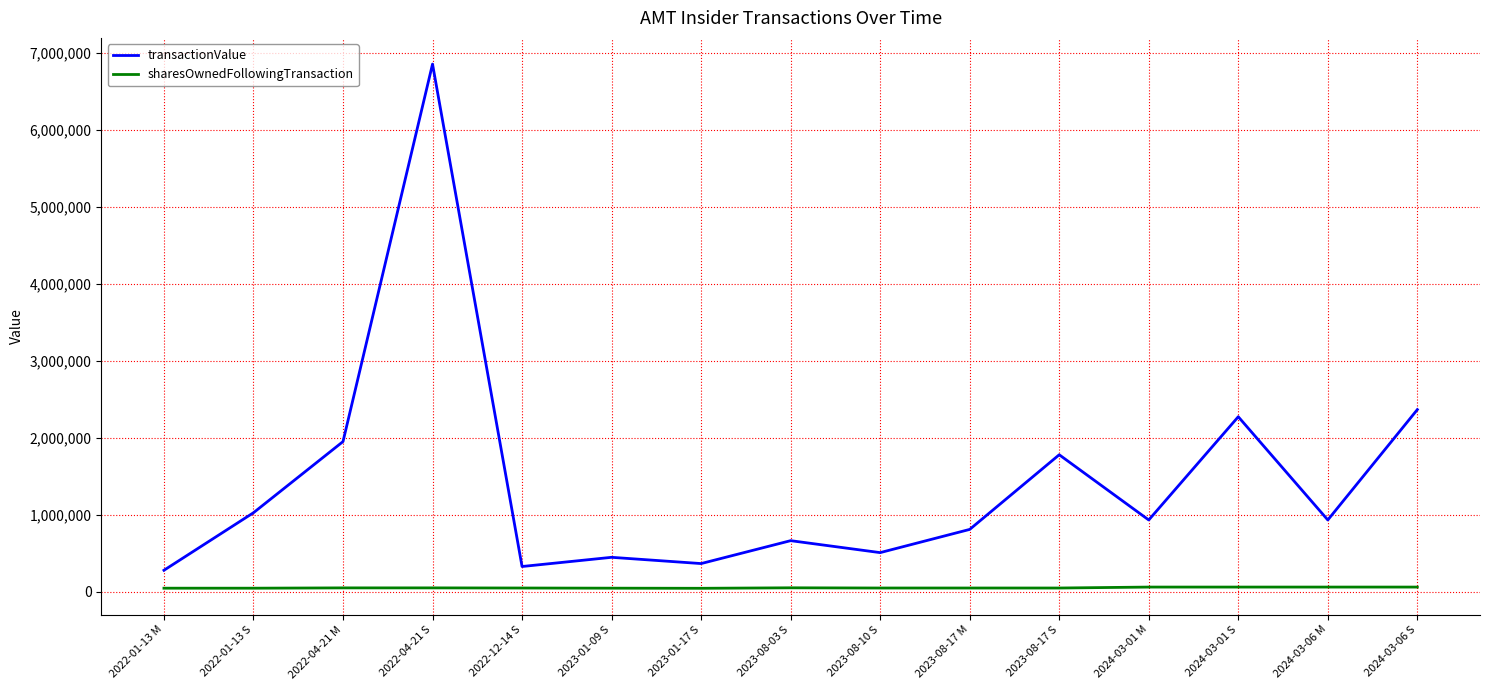

Is it true that transactionValue equals 368190 at 2023-01-17 S?

True